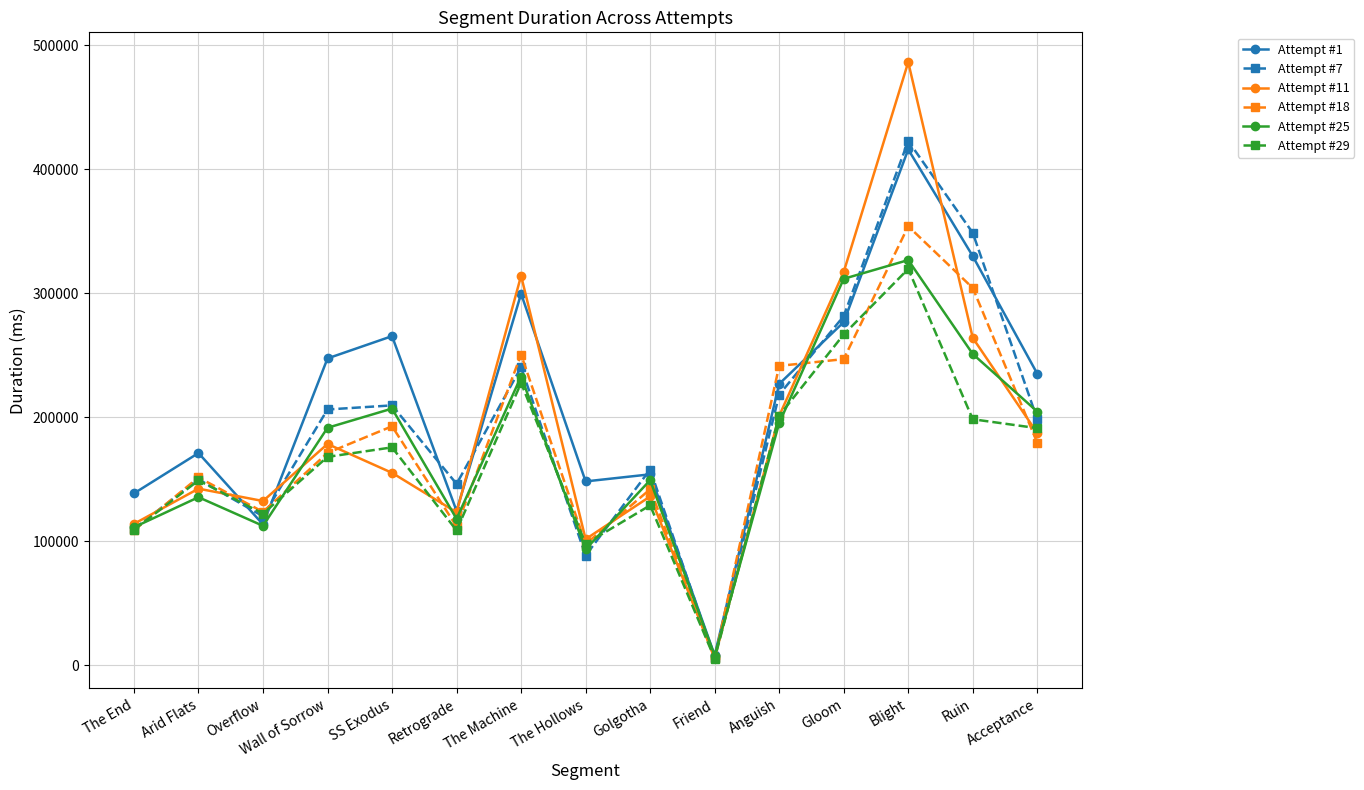

Does the chart display data point markers on the line(s)?

Yes